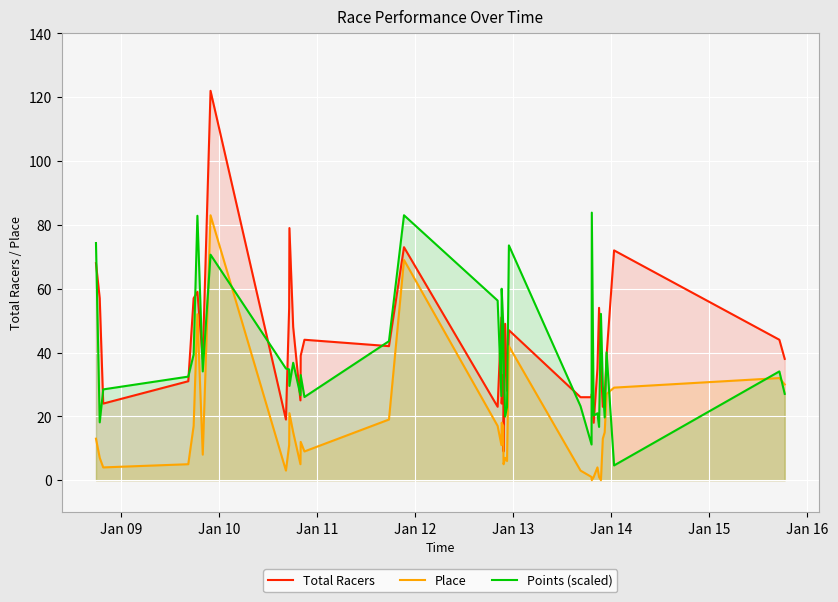

What is the greatest value displayed?

122.0